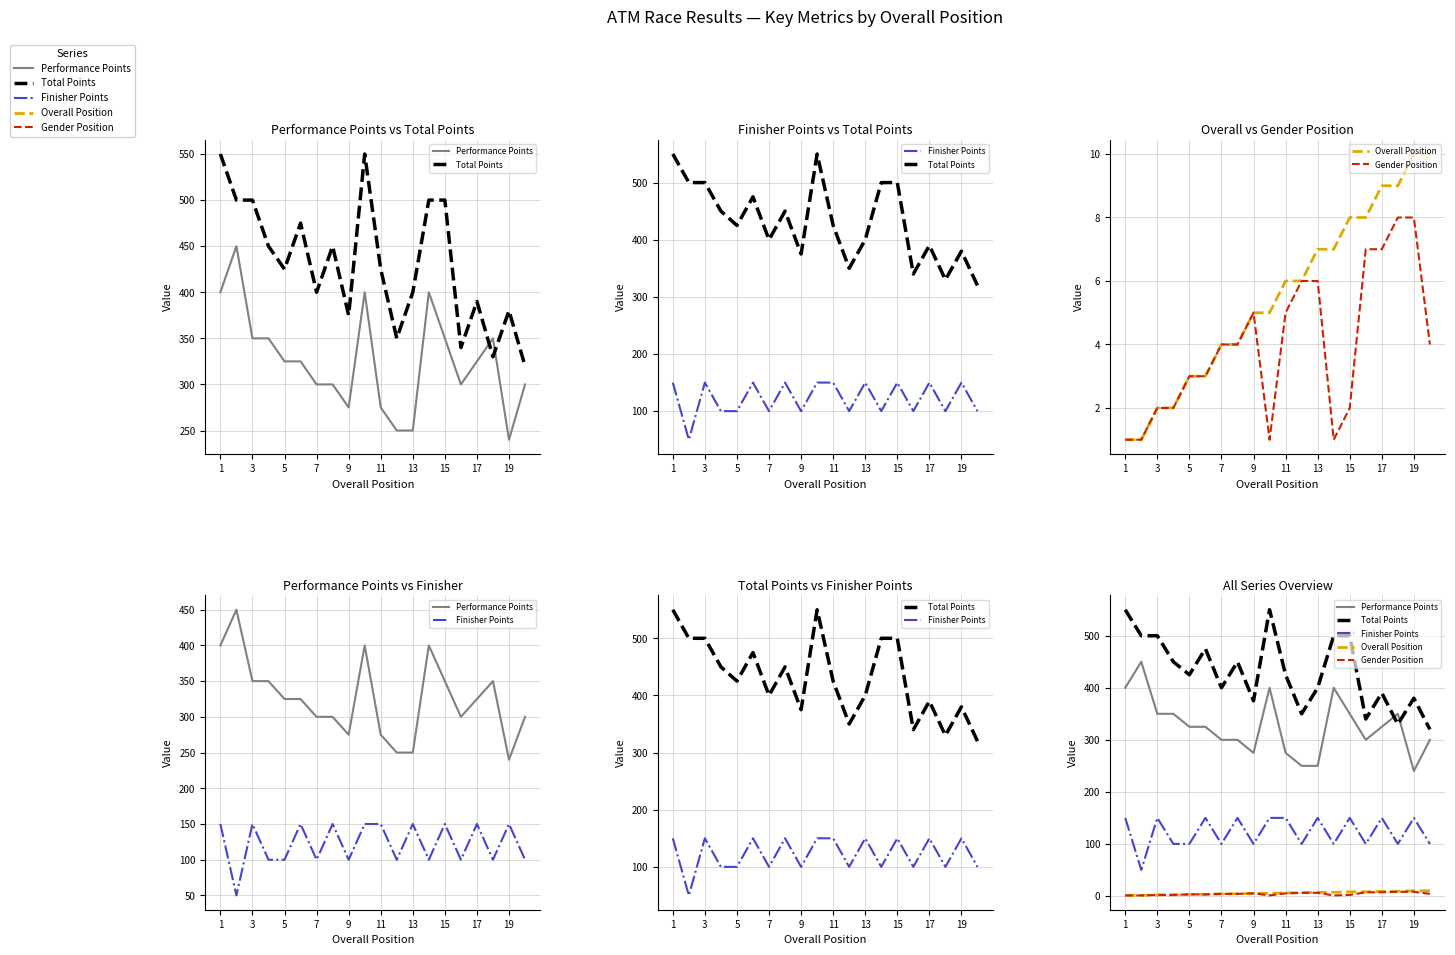

Count the Gender Position values in the range 2 to 6.

12